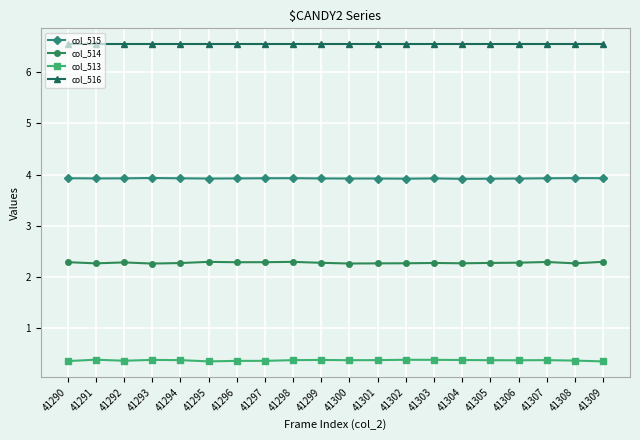

True or false: col_514 and col_516 cross at least once.

False